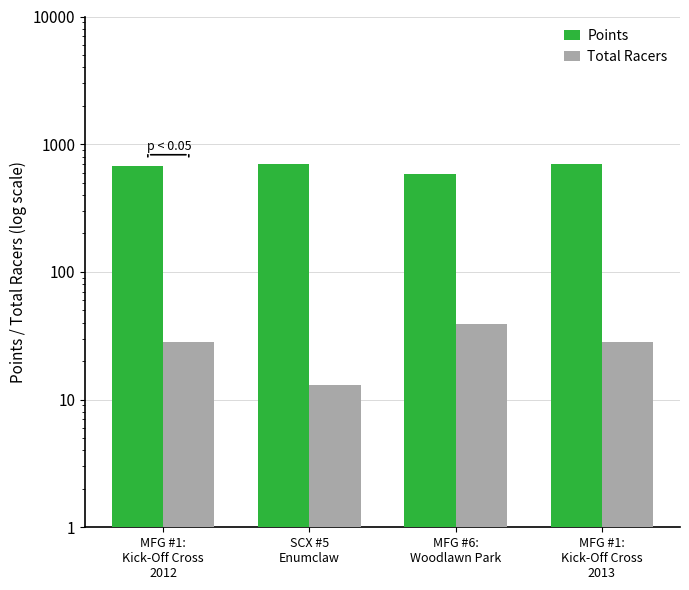

How many bars are there in each group?

2